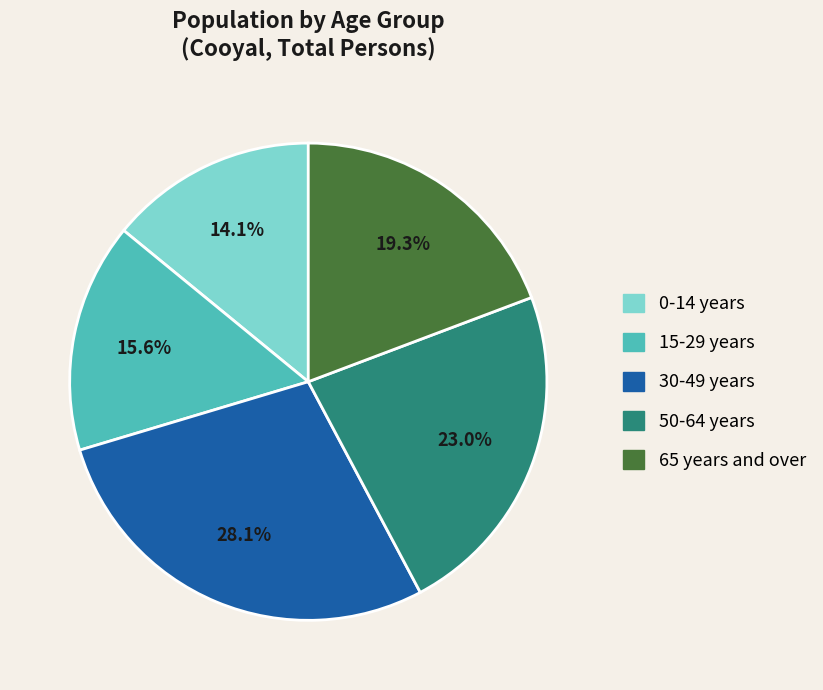

Is there a majority slice in this chart?

No